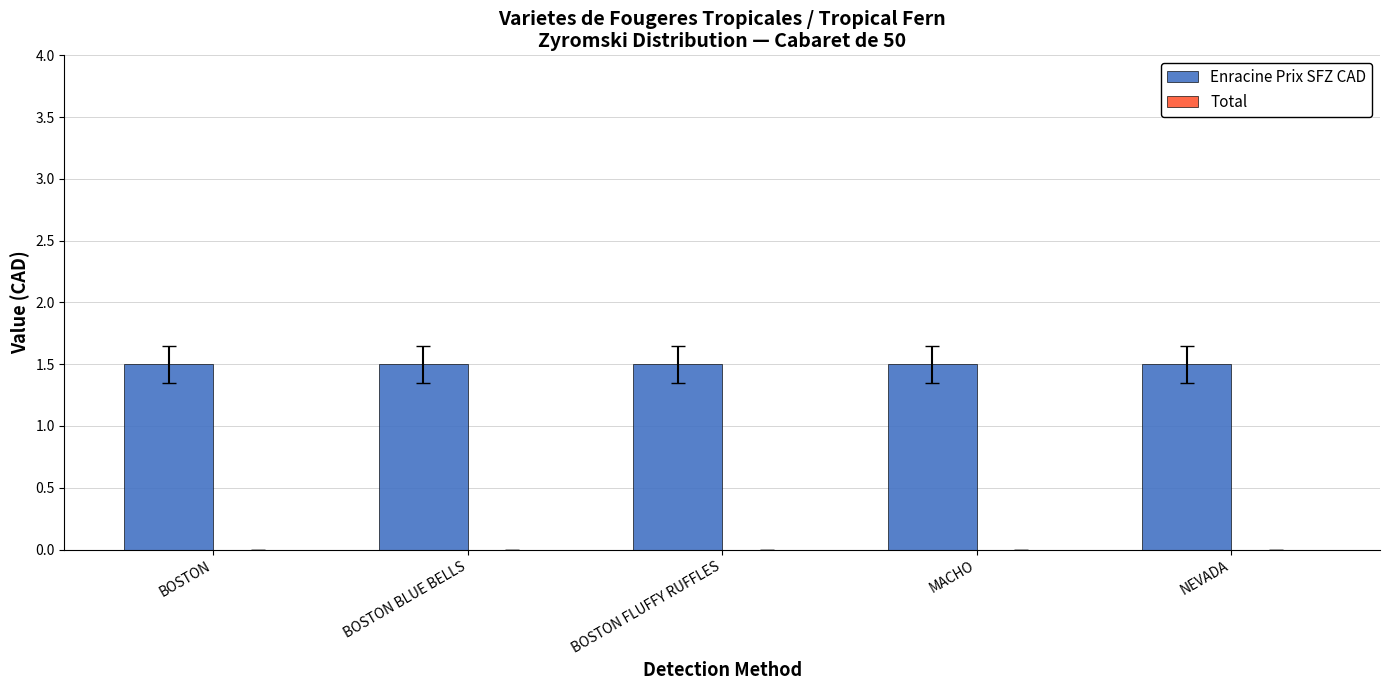

Where is Total nearest to the value 0?

BOSTON